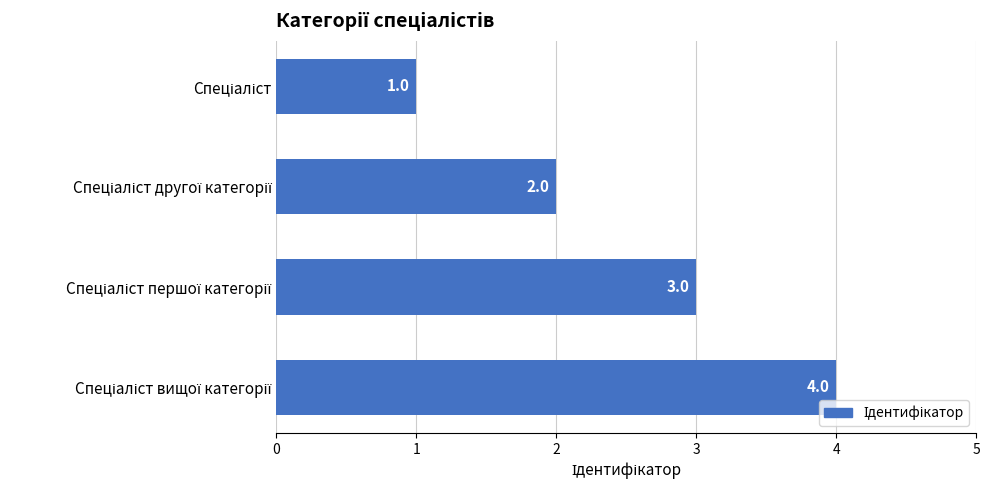

What is the greatest value displayed?

4